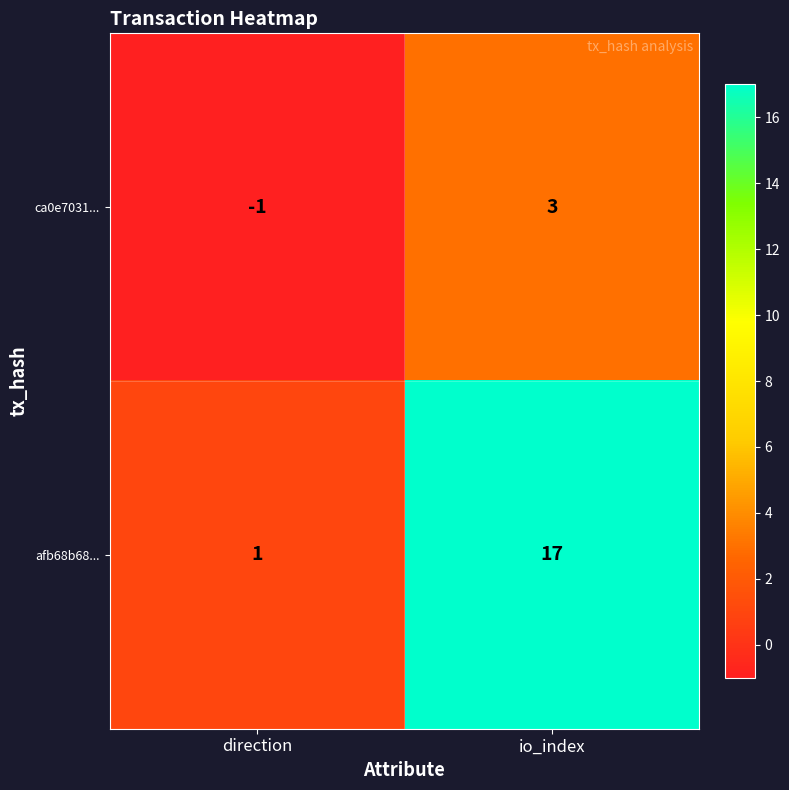

Is the value of ca0e7031... at direction greater than the value of afb68b68... at io_index?

No